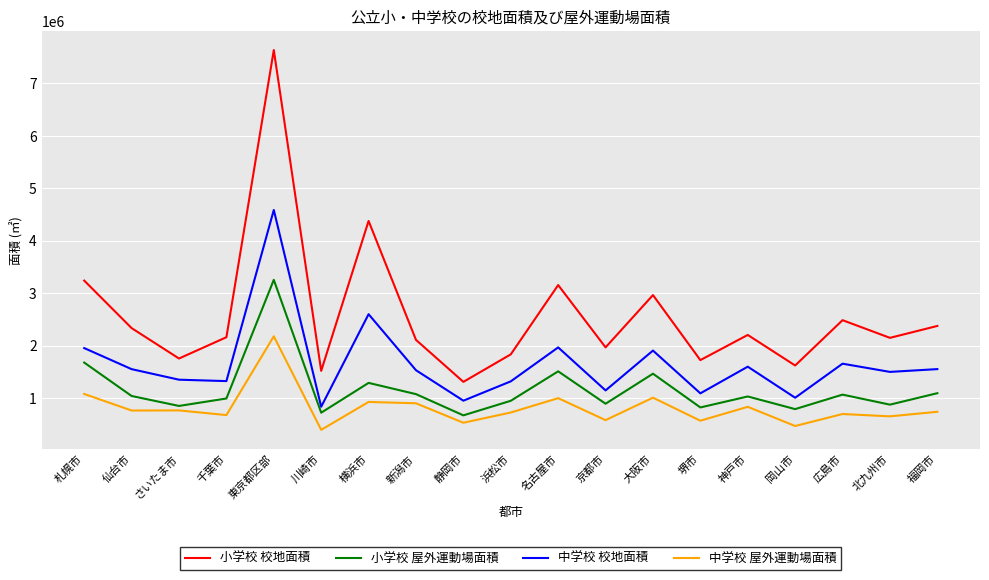

Count the number of categories in the chart.

19